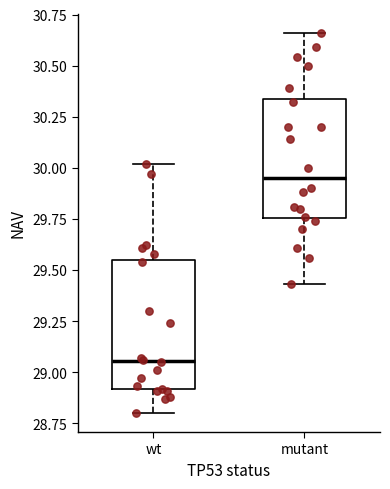

Reading left to right, read every box against the y-axis: the position of its median line, the range the box covers, and the ends of its whiskers. The values are not printed on the chart, so give them approximately, as read against the axis.

wt: median 29.05, box 28.90 to 29.55, whiskers 28.80 to 30.00
mutant: median 29.95, box 29.75 to 30.35, whiskers 29.45 to 30.65